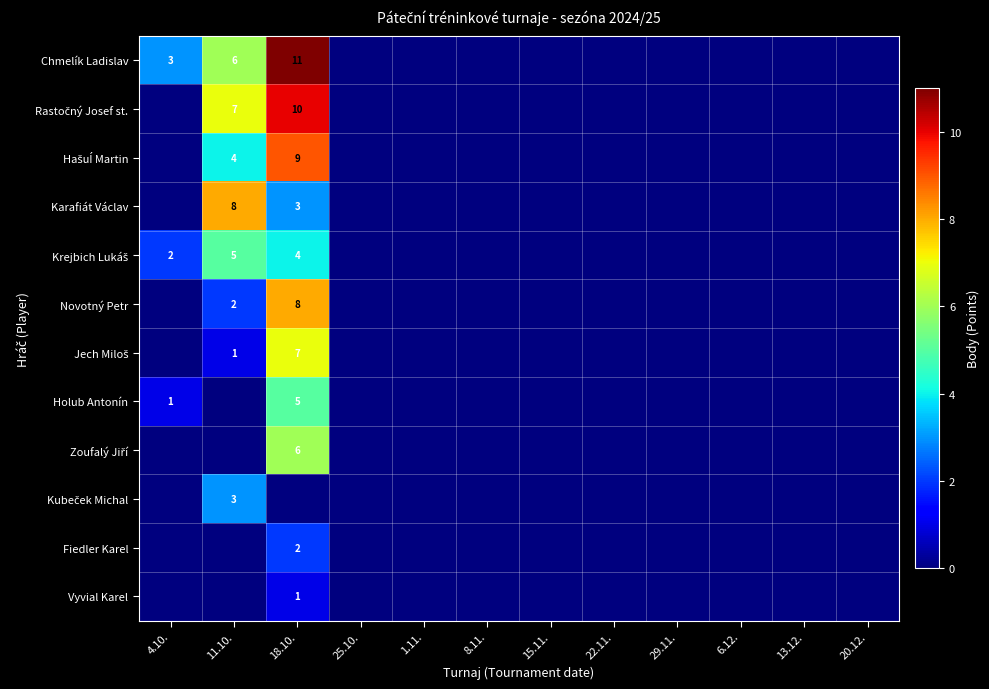

Is it true that Chmelík Ladislav equals 3 at 4.10.?

True